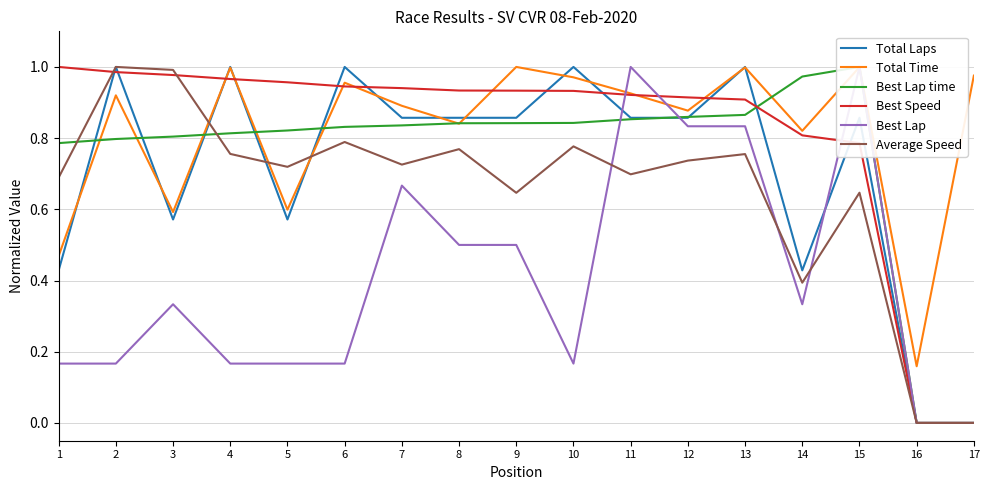

What is the value of the Best Lap point at the 11th from the left?

1.0